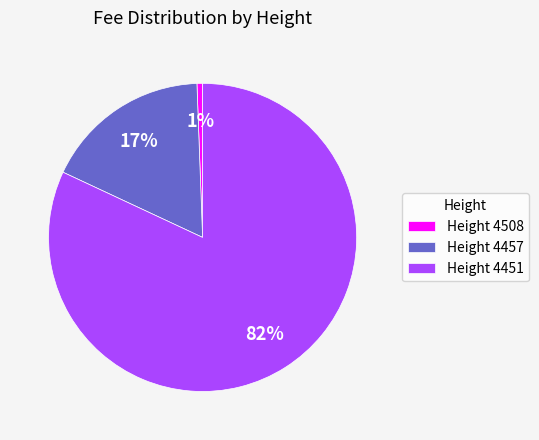

Between Height 4451 and Height 4508, which is larger?

Height 4451